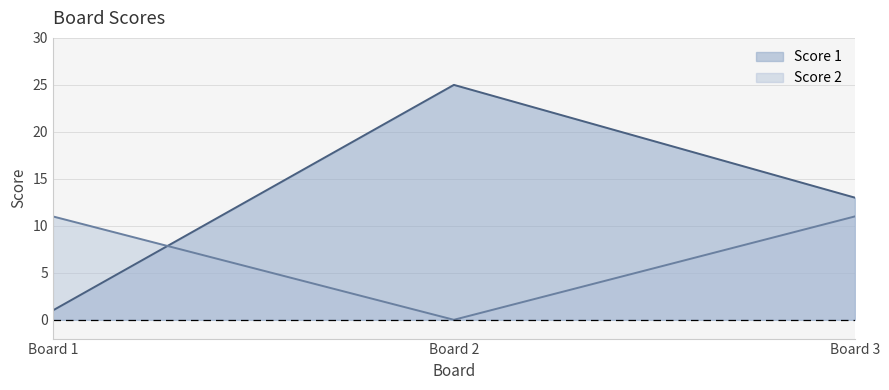

What is the sum of the Score 2 values at Board 2 and Board 3?

11